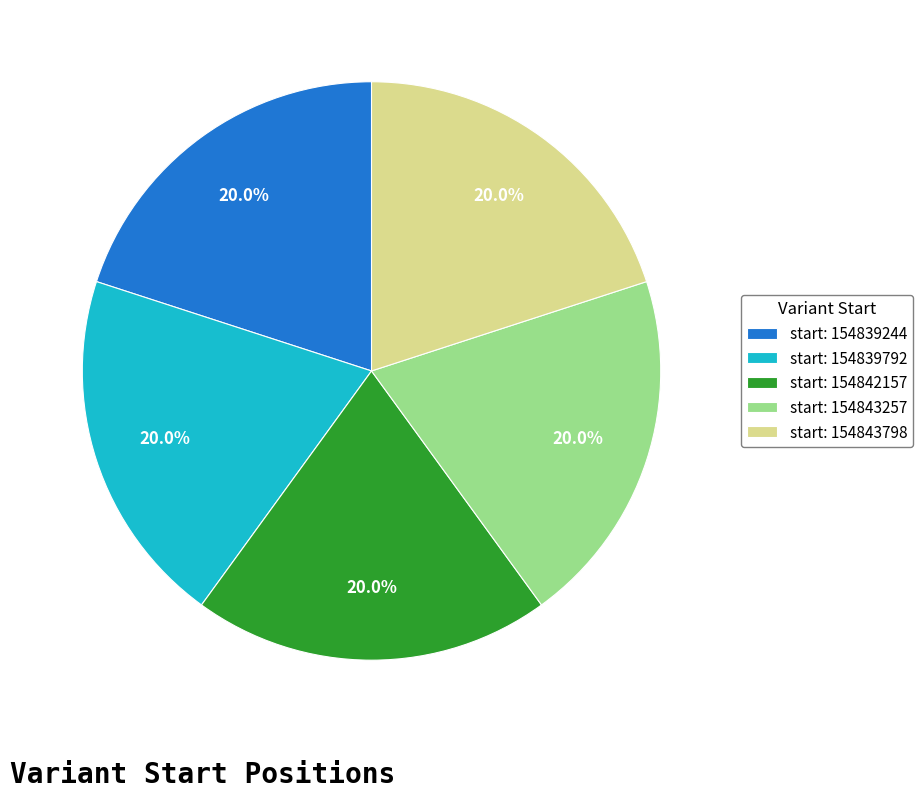

What is the ratio of the value at start: 154839792 to the value at start: 154843257?

1.0